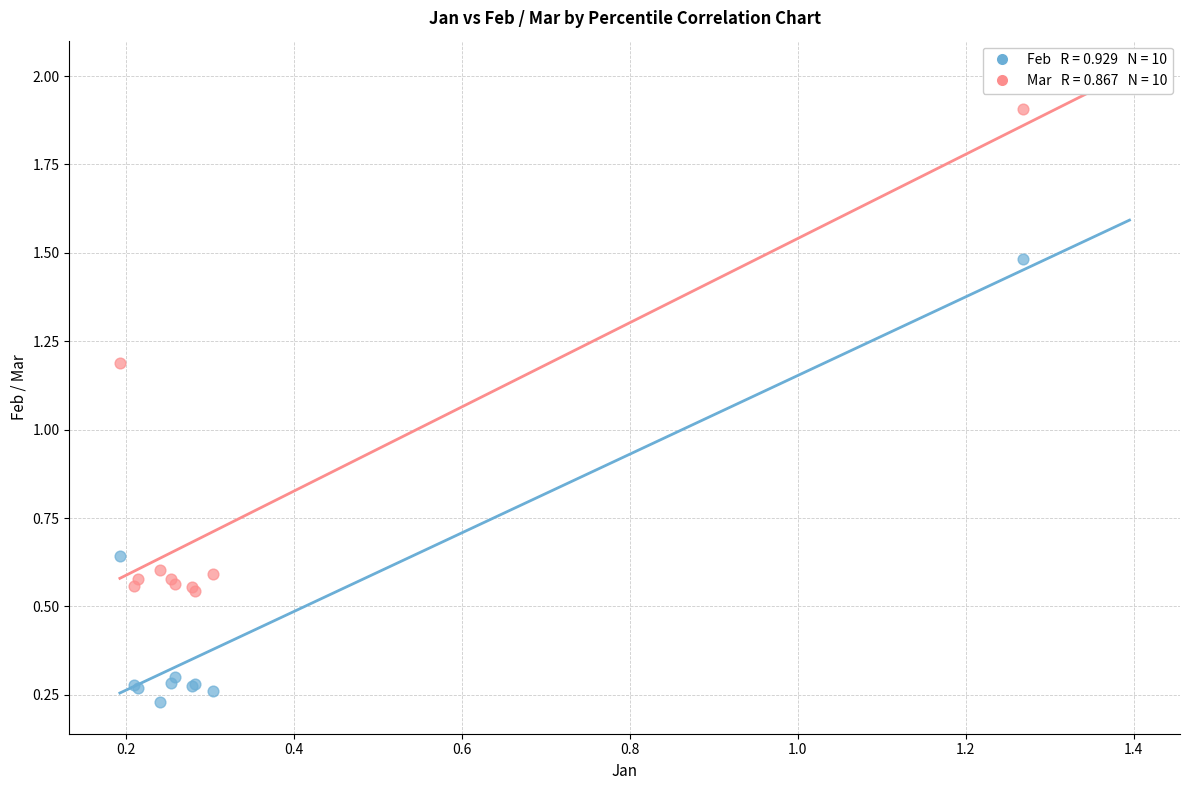

Across all series, what Y value is closest to 1?

1.2